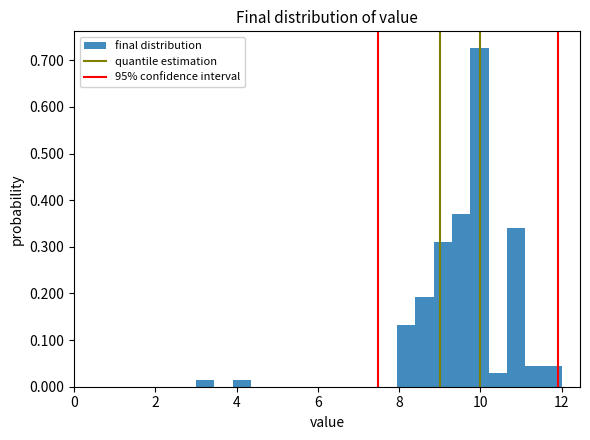

Around what value on the x-axis is the tallest bar? Give the approximate position of its centre, as read against the axis.

10.0